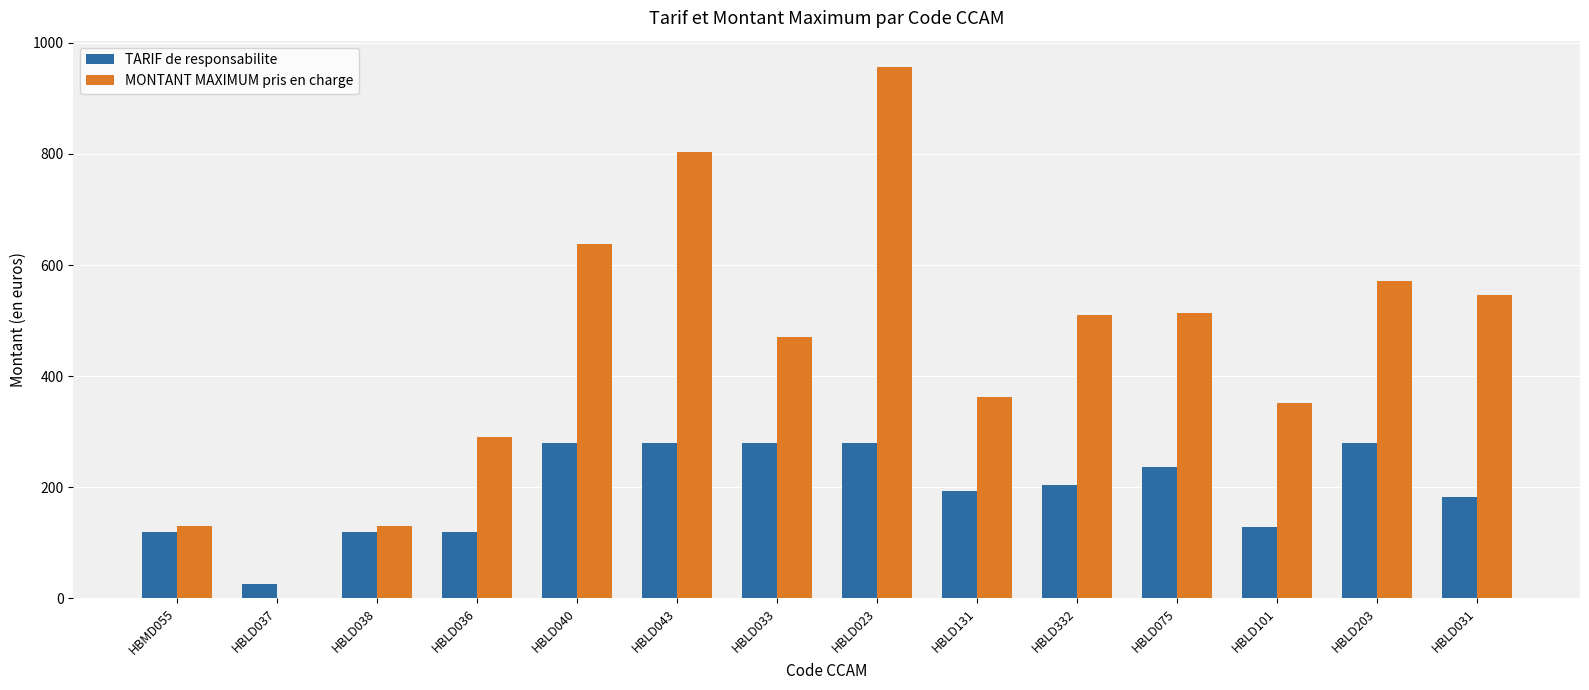

Is the value of MONTANT MAXIMUM pris en charge at HBLD203 greater than the value of TARIF de responsabilite at HBLD043?

Yes